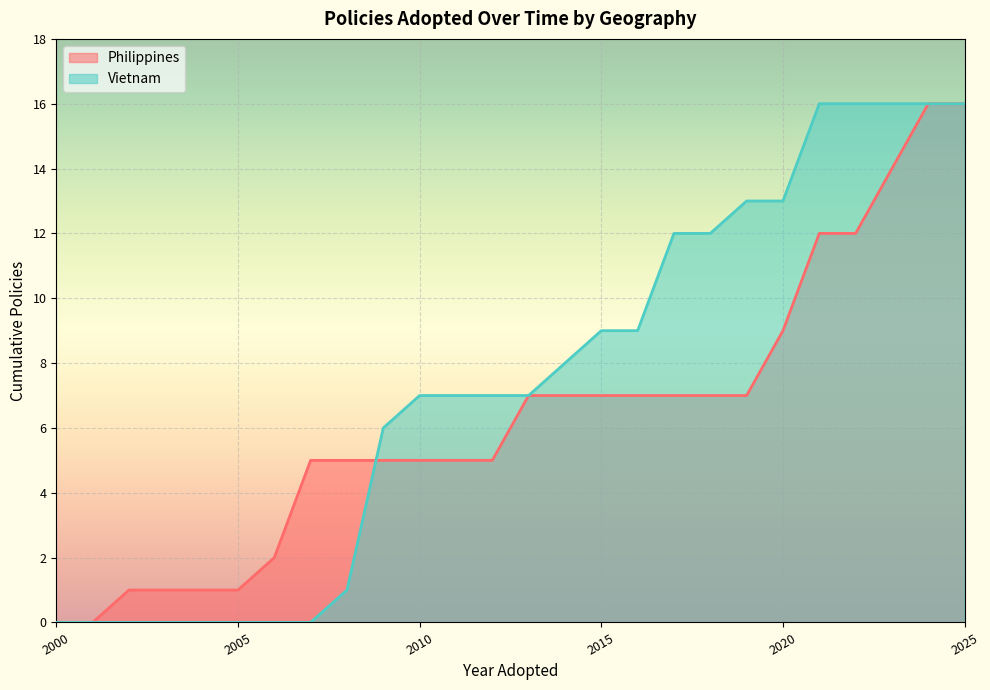

The value of Vietnam at 2007 is 3583. True or false?

False